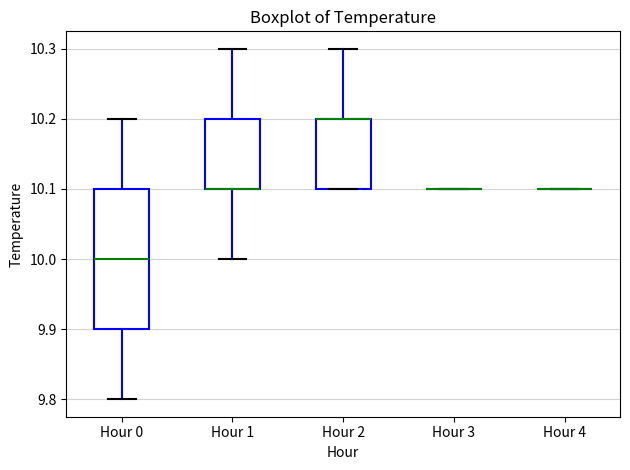

Reading left to right, transcribe this box plot: for each box, give where its median line is, the range the box spans, and where its two whiskers end, as read against the y-axis. The values are not printed on the chart, so give them approximately, as read against the axis.

Hour 0: median 10.0, box 9.9 to 10.1, whiskers 9.8 to 10.2
Hour 1: median 10.1 (drawn on the box's lower edge), box 10.1 to 10.2, whiskers 10.0 to 10.3
Hour 2: median 10.2 (drawn on the box's upper edge), box 10.1 to 10.2, whiskers 10.1 to 10.3
Hour 3: box collapsed to a line at 10.1, whiskers 10.1 to 10.1
Hour 4: box collapsed to a line at 10.1, whiskers 10.1 to 10.1